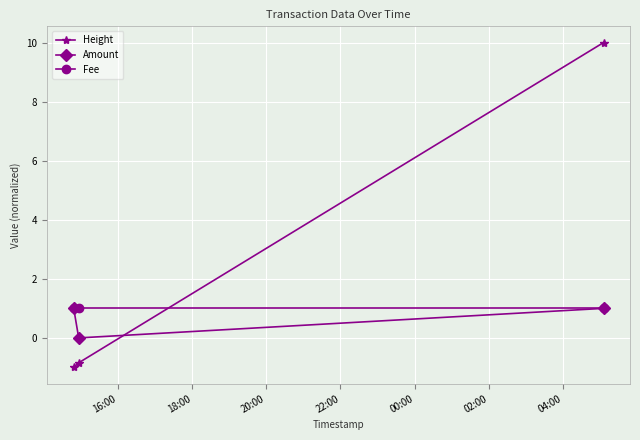

What is the value of the Fee point at the 3rd from the left?

1.0